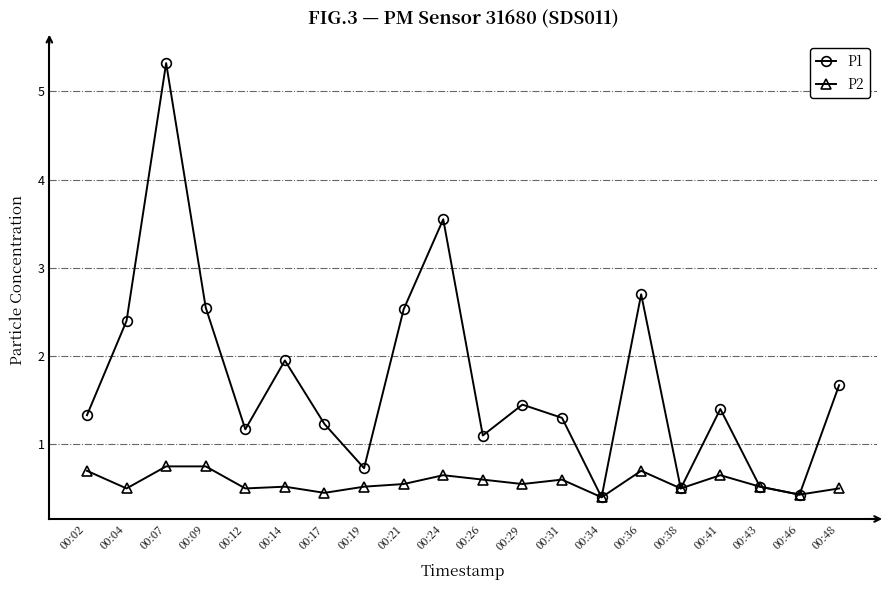

At which category is the sum across all series the highest?

00:07